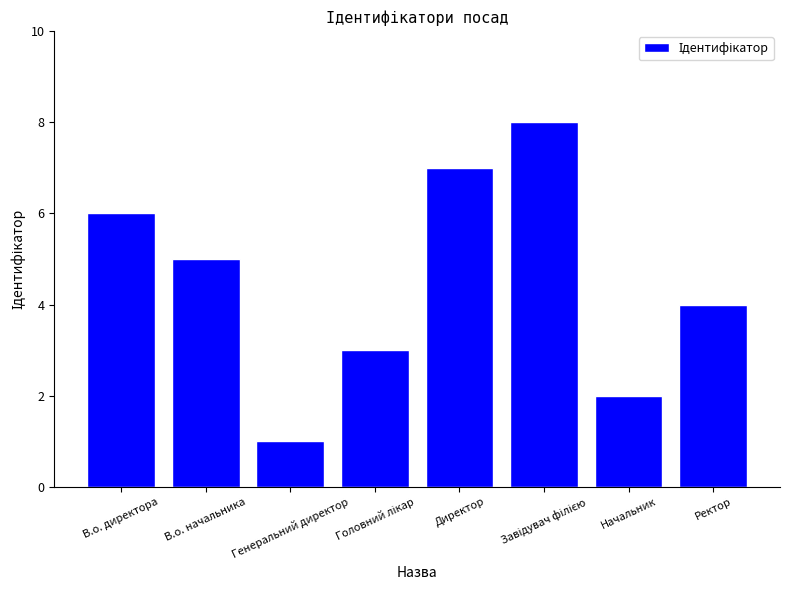

Reading left to right, what are all the values shown in this chart?

6	5	1	3	7	8	2	4